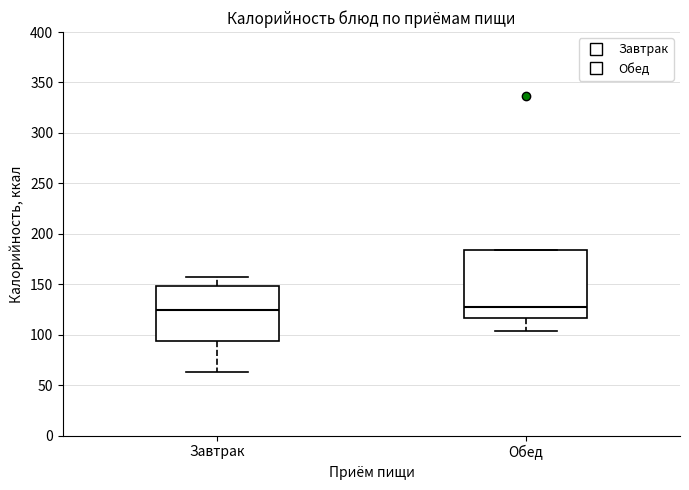

Reading left to right, transcribe this box plot: for each box, give where its median line is, the range the box spans, and where its two whiskers end, as read against the y-axis. The values are not printed on the chart, so give them approximately, as read against the axis.

Завтрак: median 125, box 95 to 150, whiskers 65 to 155
Обед: median 125, box 115 to 185, whiskers 105 to 185